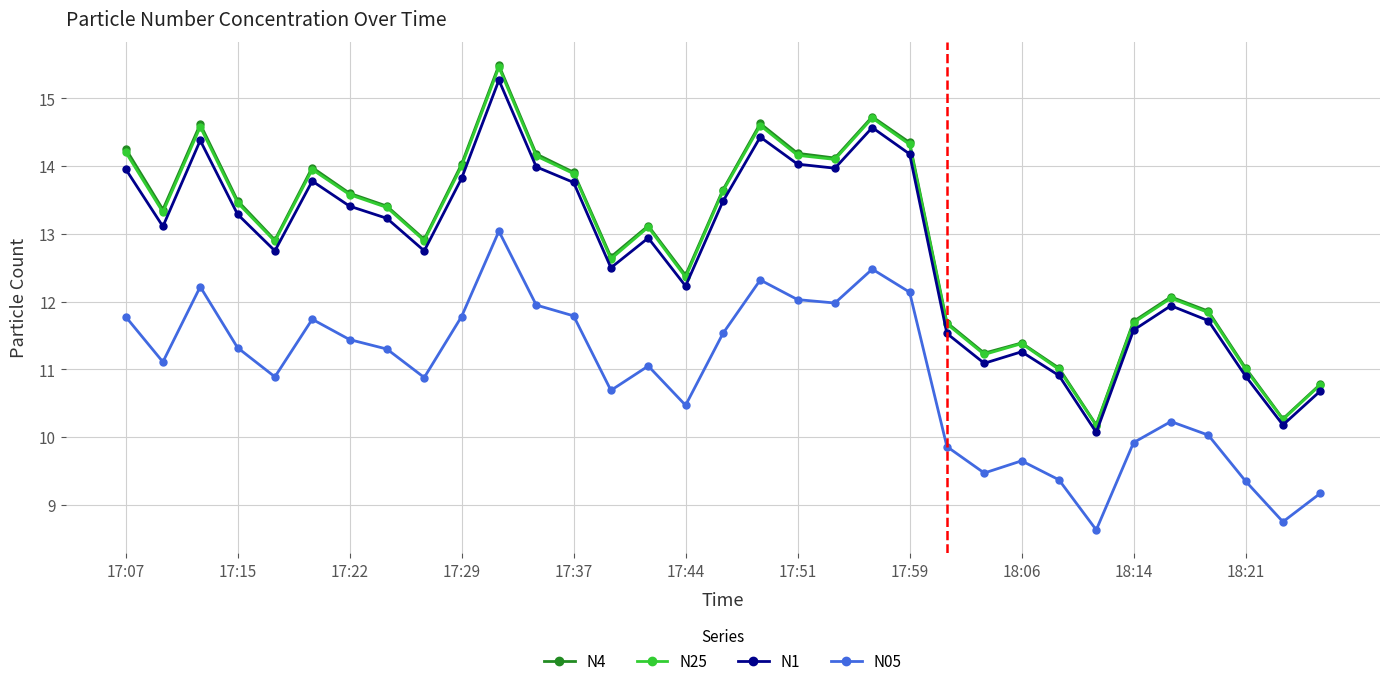

True or false: N05 and N1 cross at least once.

False